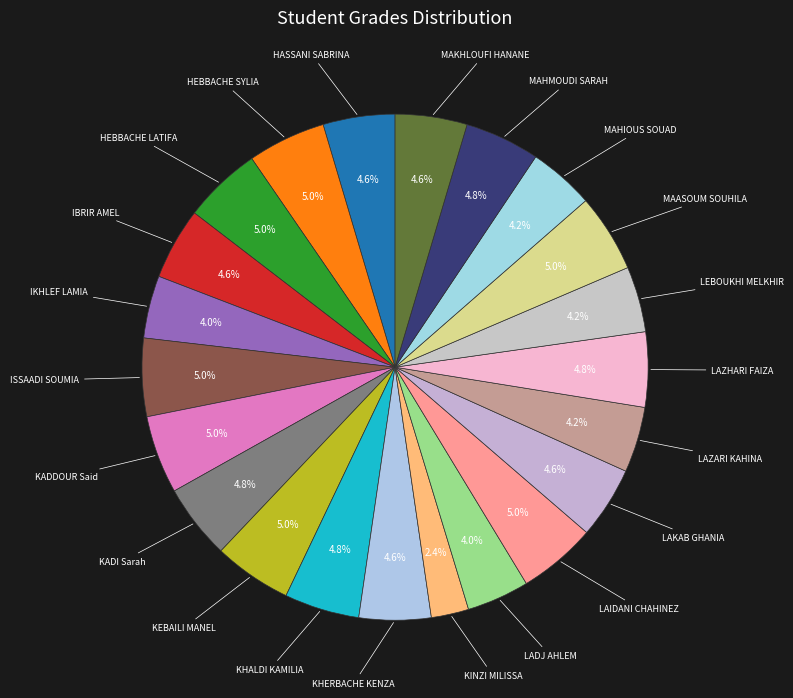

Count the number of slices in the pie.

22